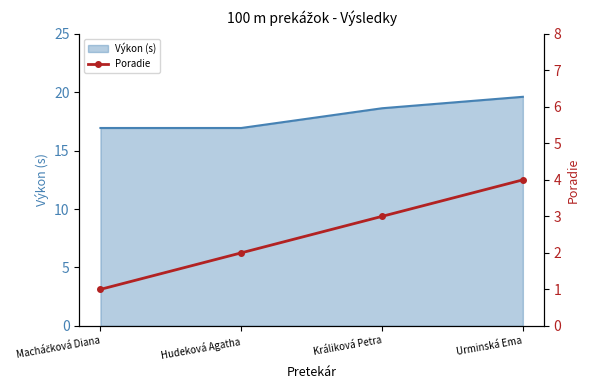

Is it true that Výkon (s) equals 18.6 at Králiková Petra?

True